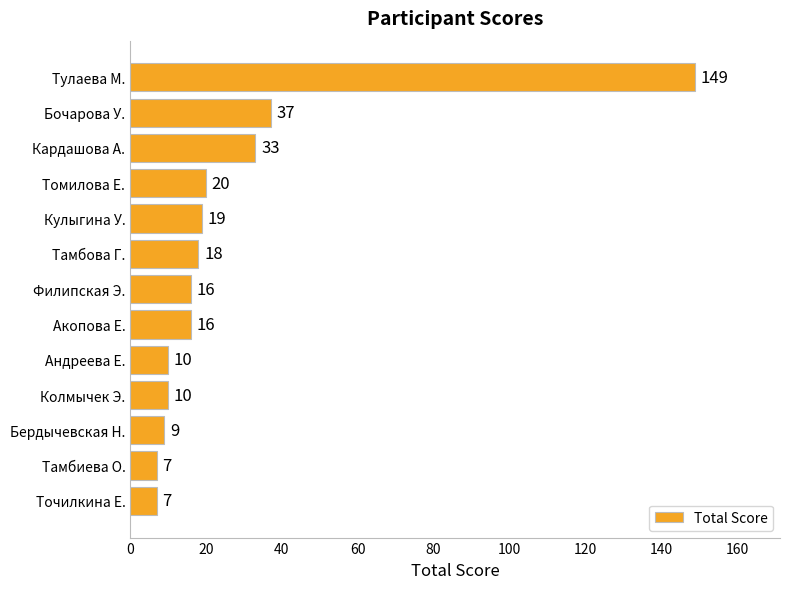

How many distinct data groups are displayed?

1